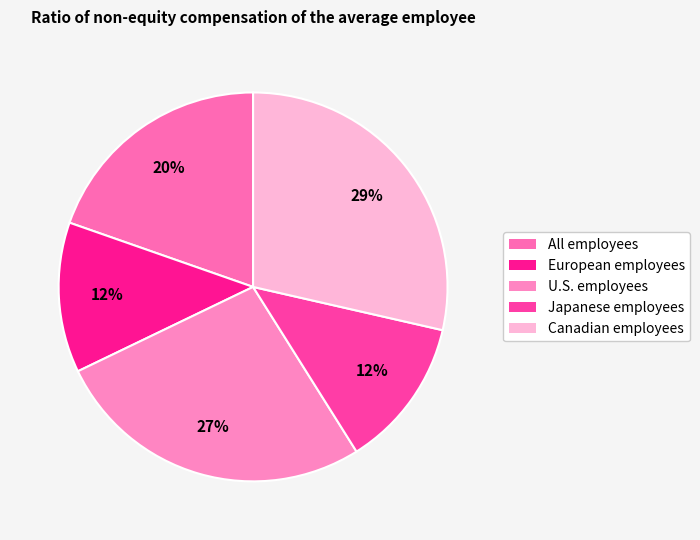

To the nearest percent, what is the combined percentage of Canadian employees and Japanese employees?

41%